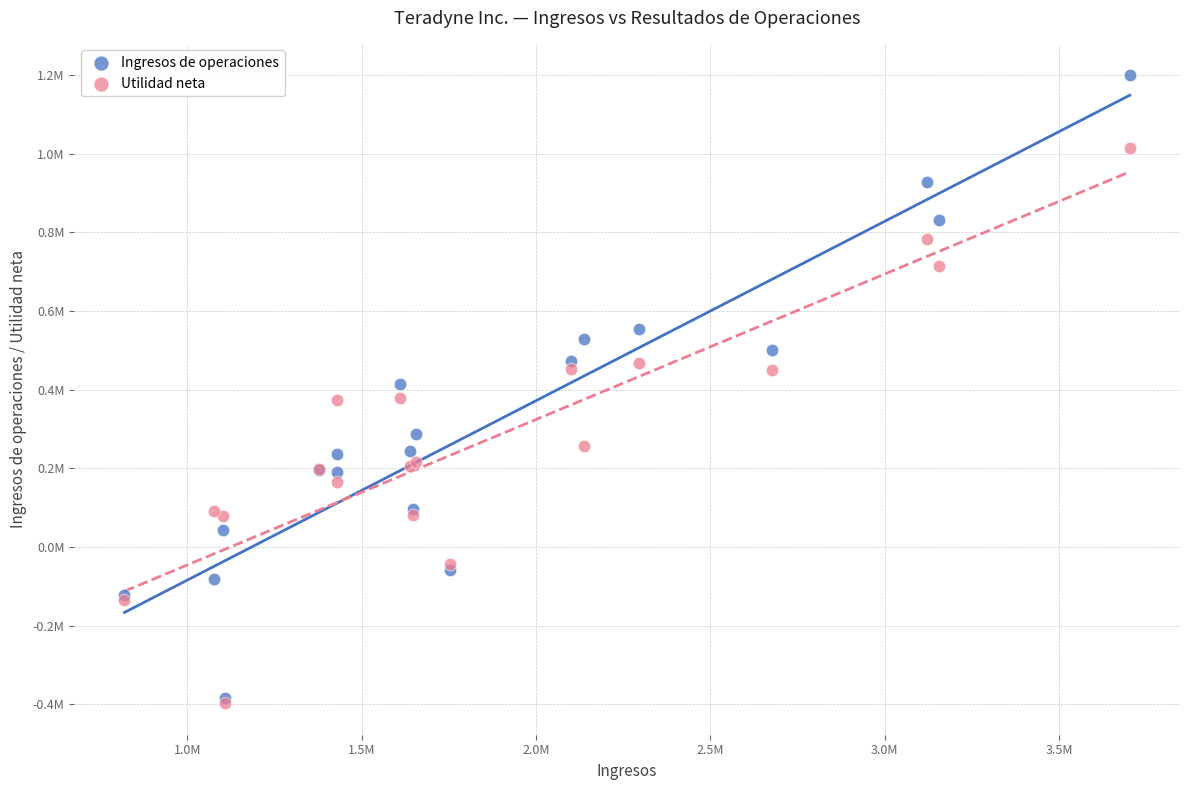

What are all the series names shown in the legend?

Ingresos de operaciones, Utilidad neta